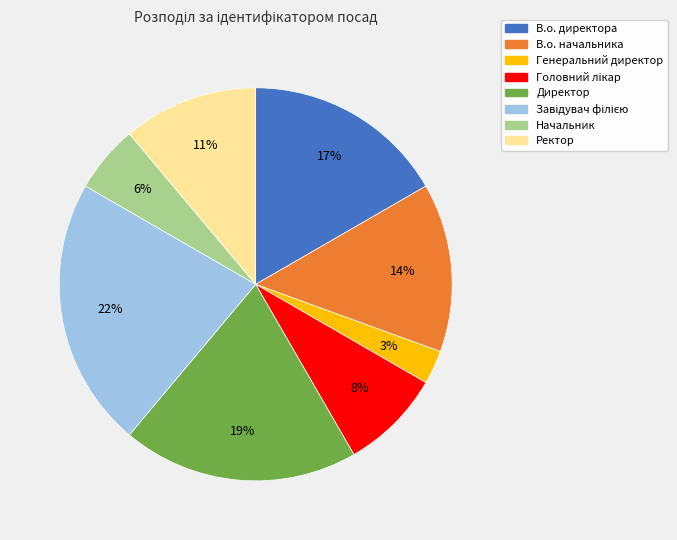

Is the sum of Начальник and В.о. директора greater than half?

No